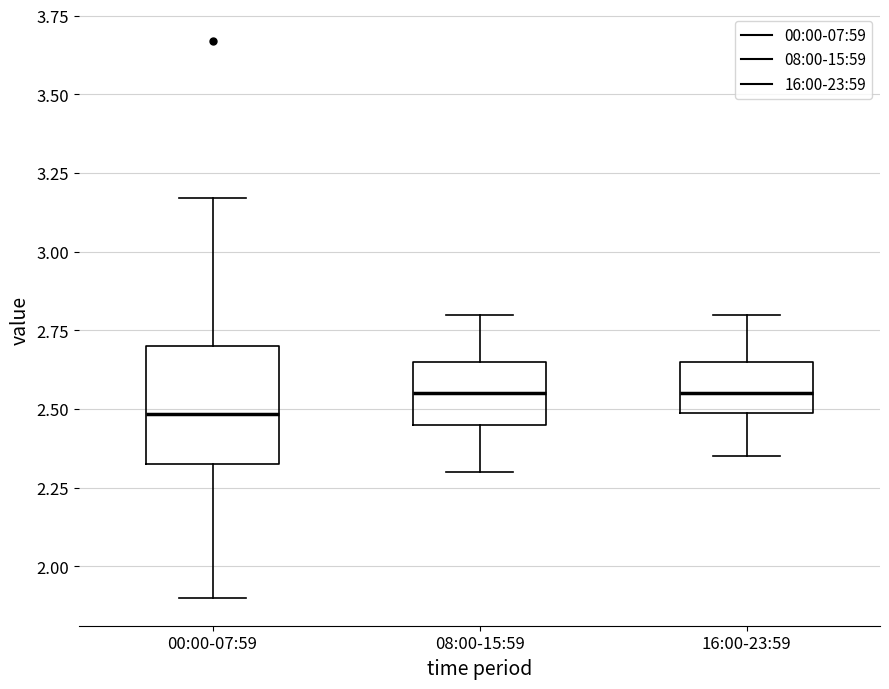

Reading left to right, read every box against the y-axis: the position of its median line, the range the box covers, and the ends of its whiskers. The values are not printed on the chart, so give them approximately, as read against the axis.

00:00-07:59: median 2.50, box 2.35 to 2.70, whiskers 1.90 to 3.15
08:00-15:59: median 2.55, box 2.45 to 2.65, whiskers 2.30 to 2.80
16:00-23:59: median 2.55, box 2.50 to 2.65, whiskers 2.35 to 2.80